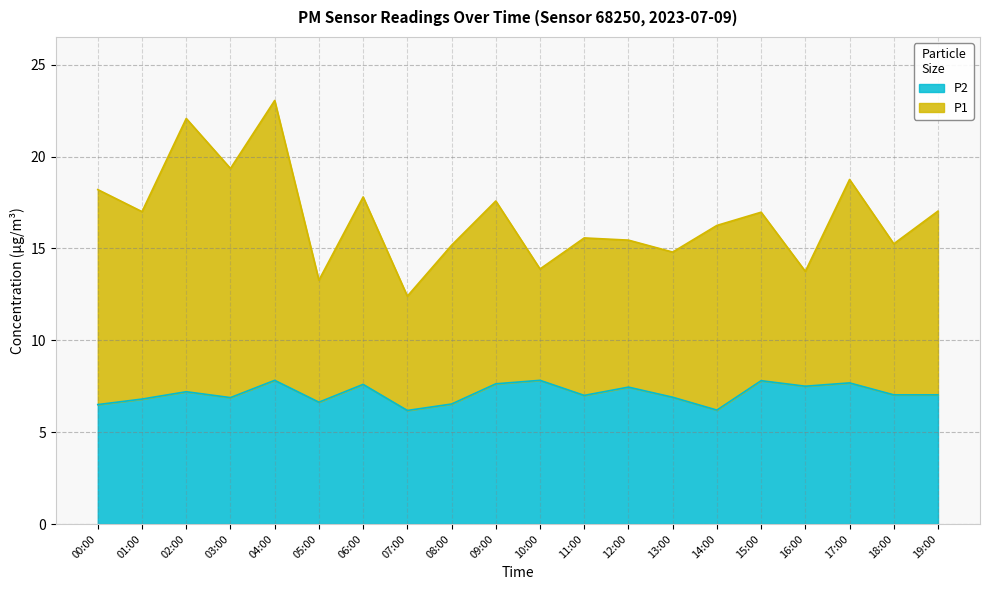

True or false: P2 has a value of 12.9 at 16:00.

False